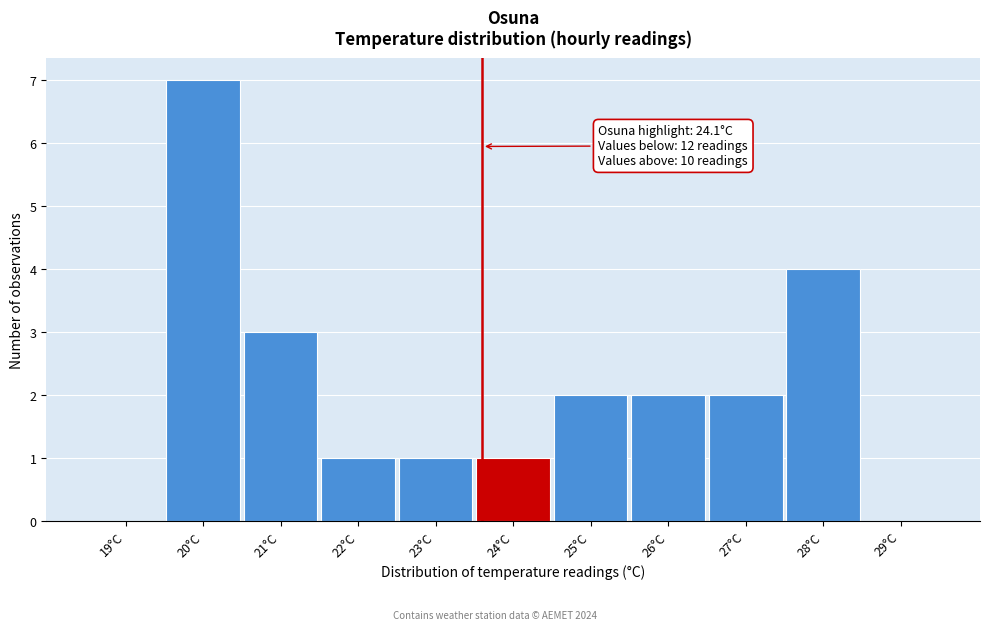

Reading left to right, transcribe all the data shown in this chart.

19°C=0	20°C=7	21°C=3	22°C=1	23°C=1	24°C=1	25°C=2	26°C=2	27°C=2	28°C=4	29°C=0